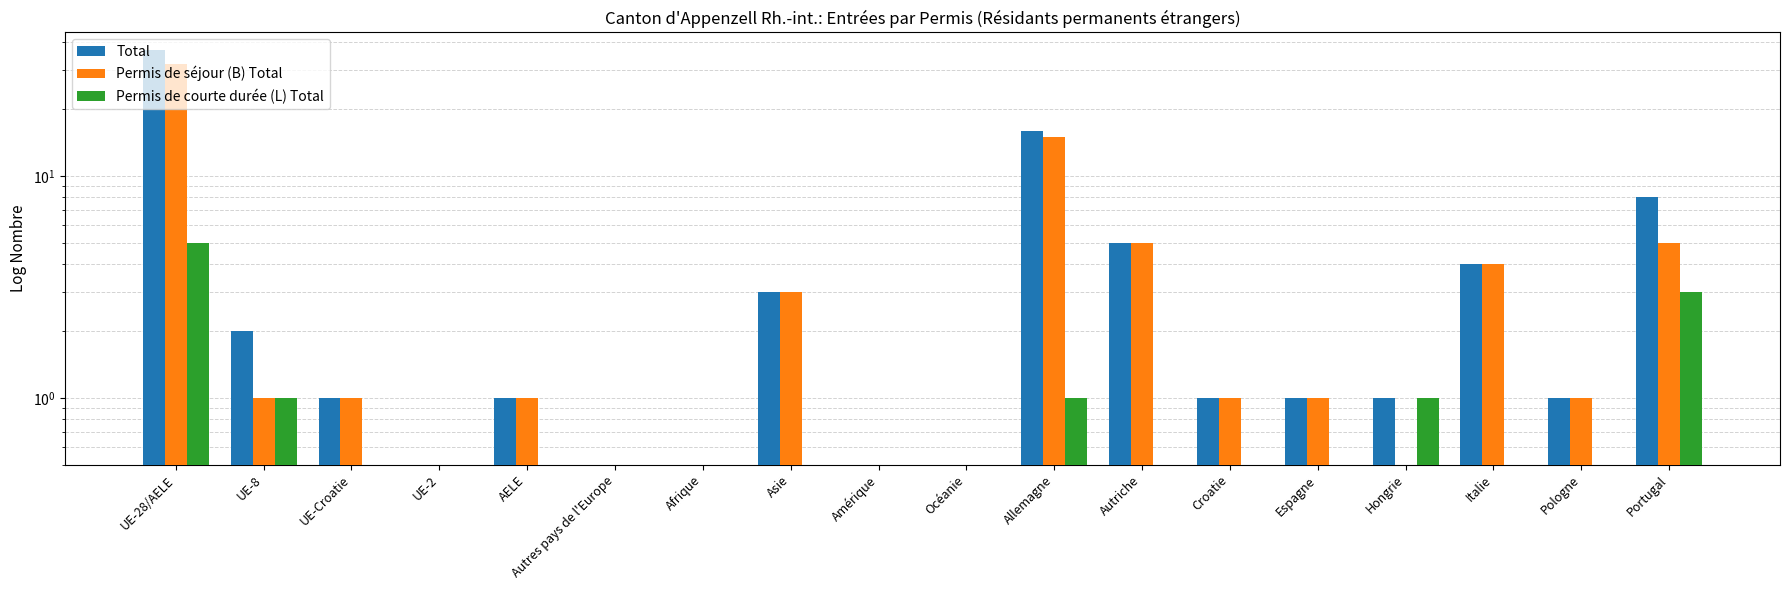

At which label is Permis de séjour (B) Total closest to 16?

Allemagne